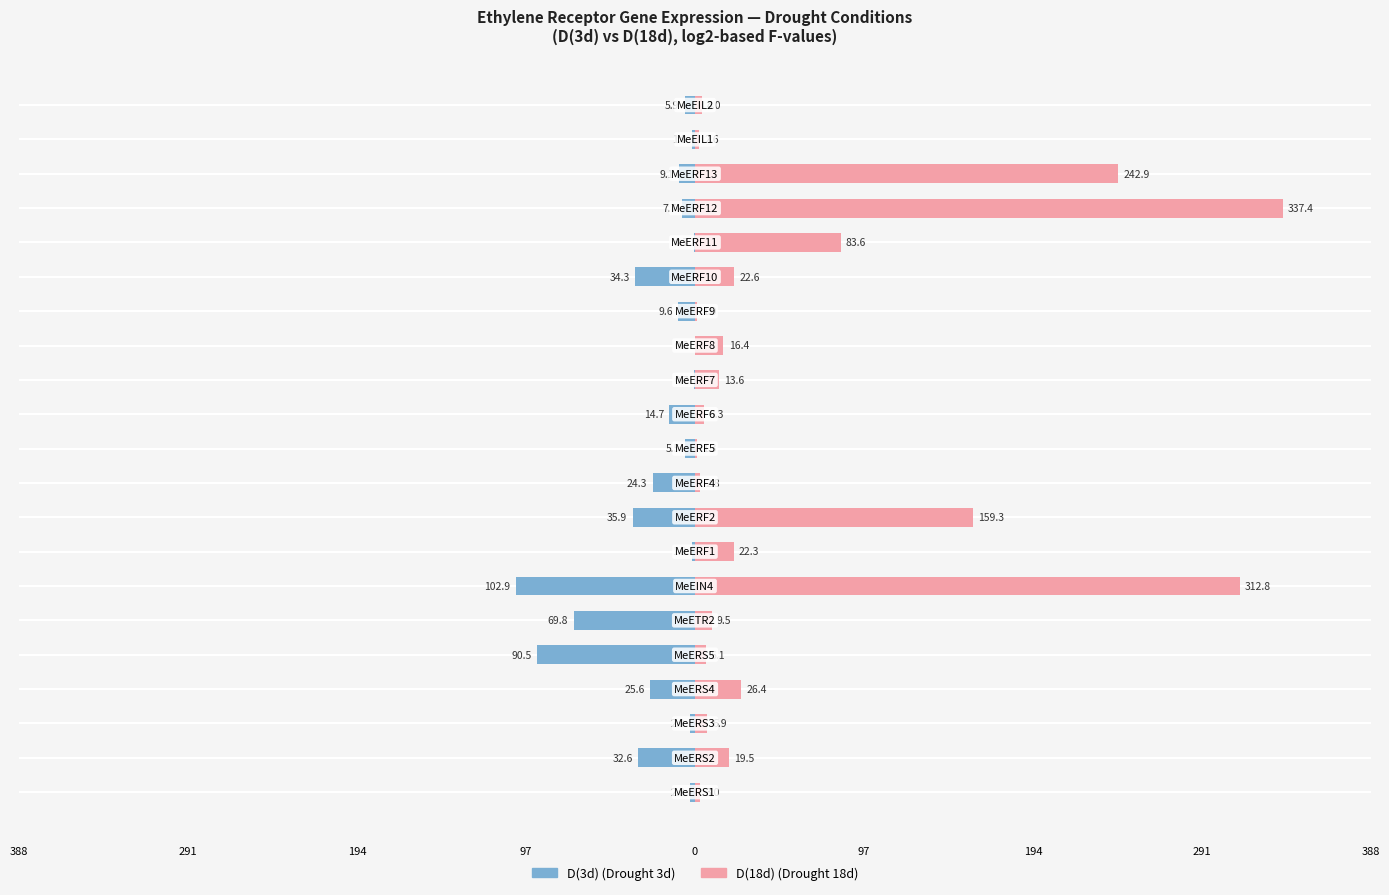

What is the average value of the D(18d) series?

61.9